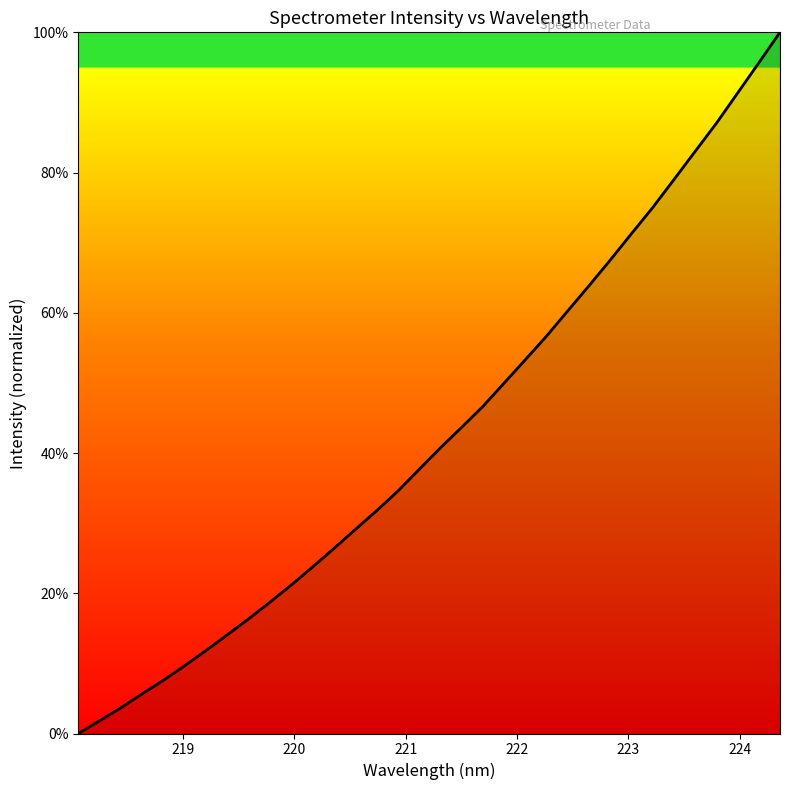

What is the greatest value displayed?

100.0